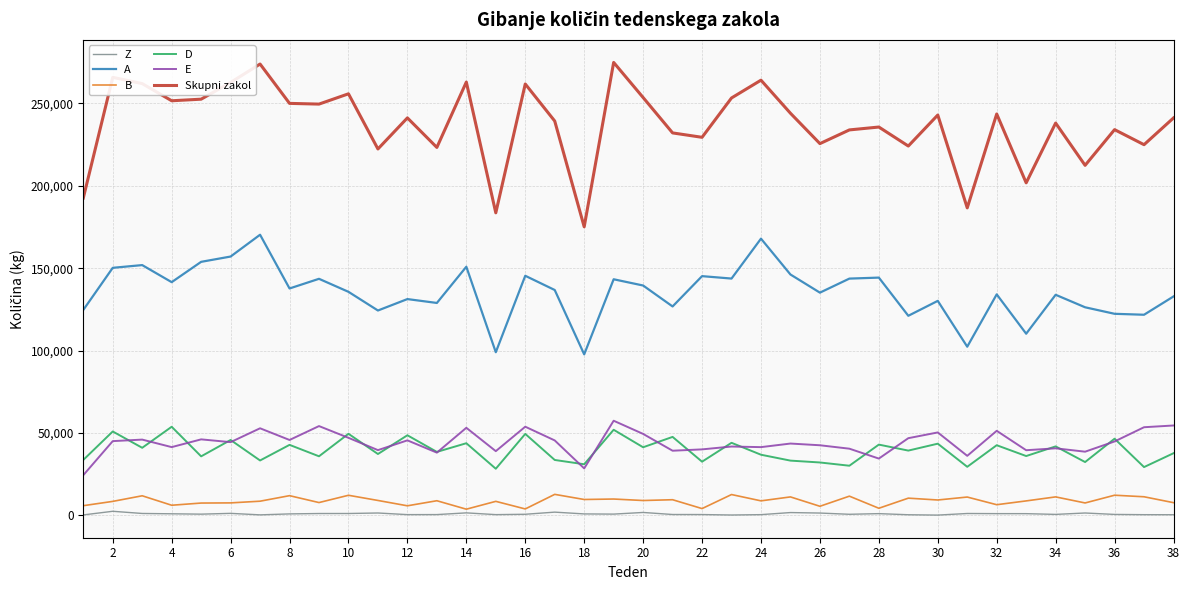

Which series has the largest total across all categories?

Skupni zakol